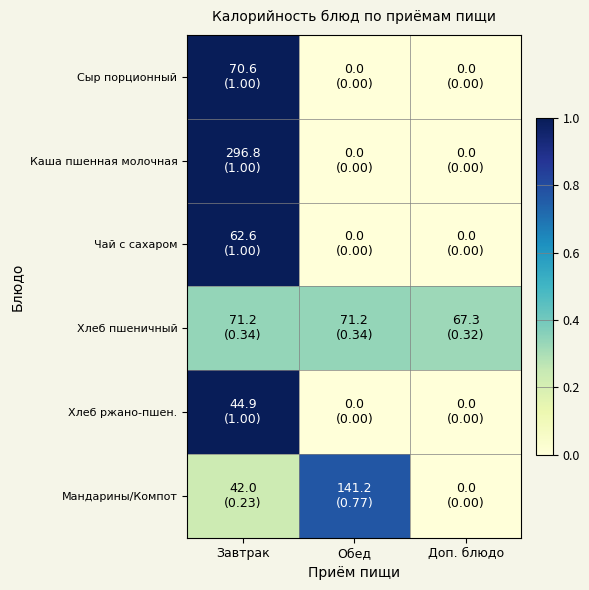

At which category does the chart reach its peak across all series?

Завтрак